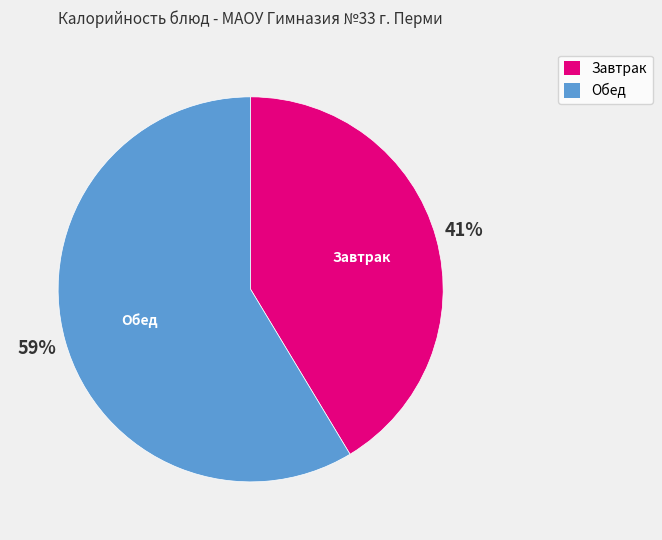

Is there any slice that represents more than half of the pie?

Yes